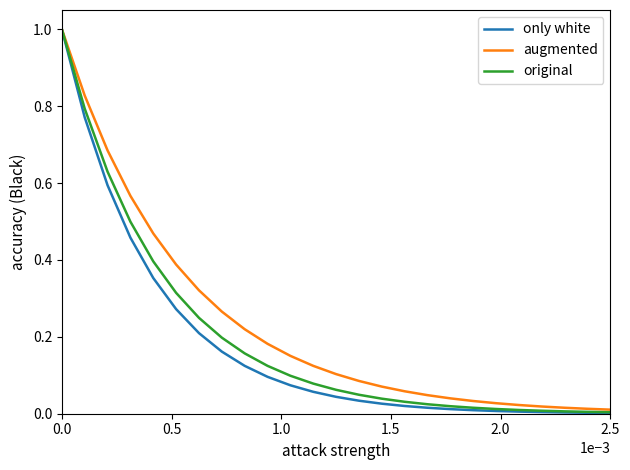

What is the maximum value for augmented?

1.0